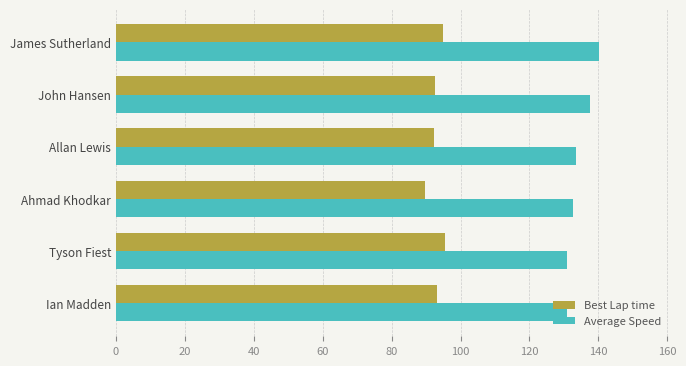

At how many categories does at least one series exceed 96?

6